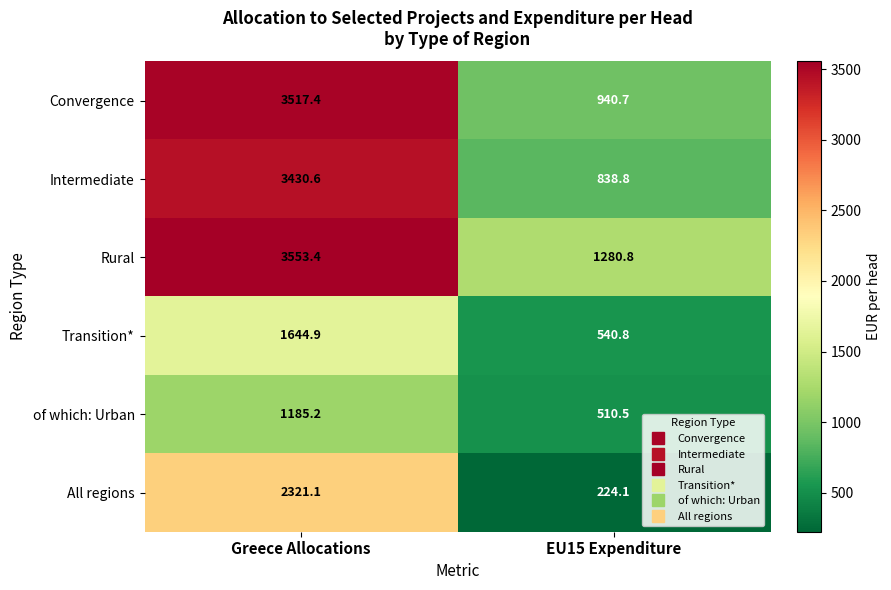

Reading left to right, transcribe all the data shown in this chart.

Convergence: 3517.4	940.7
Intermediate: 3430.6	838.8
Rural: 3553.4	1280.8
Transition*: 1644.9	540.8
of which: Urban: 1185.2	510.5
All regions: 2321.1	224.1